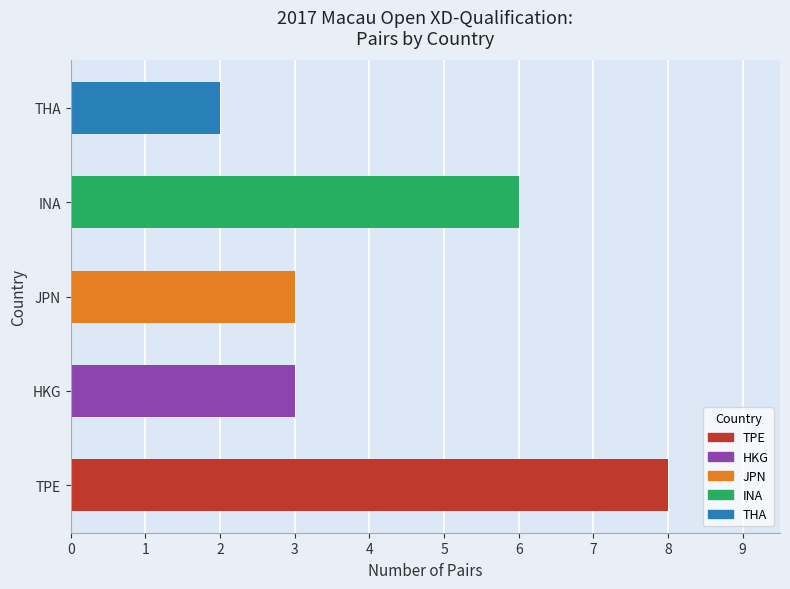

Which category has the lowest value across all series?

THA